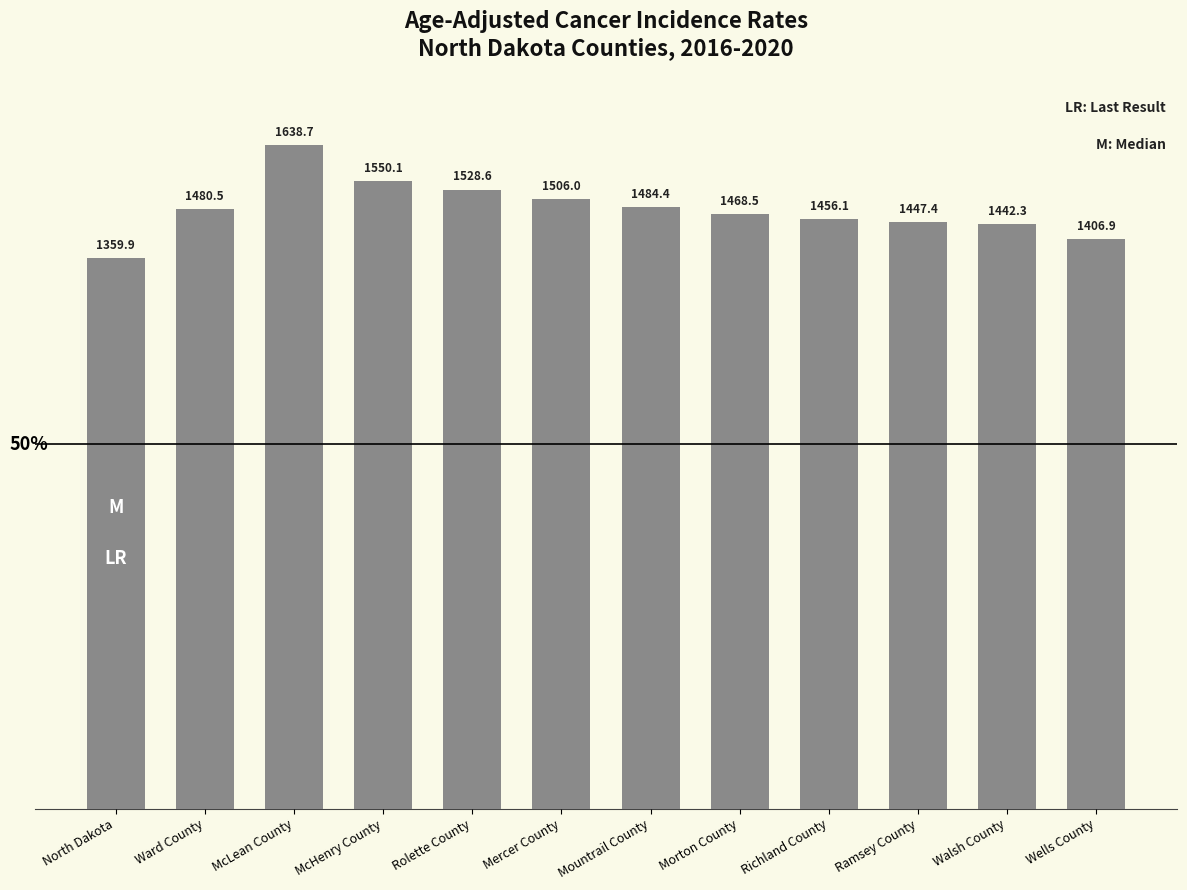

Where is the data nearest to the value 1499?

Mercer County